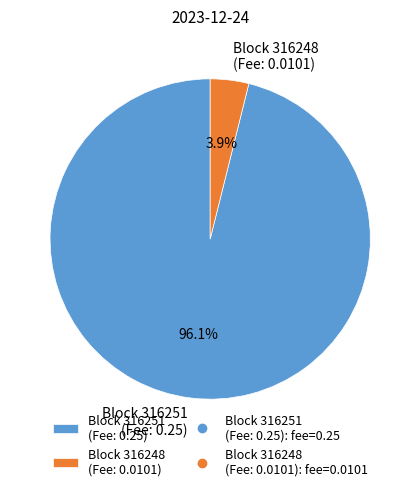

To the nearest percent, what is the difference between the largest and smallest slice percentages?

92%